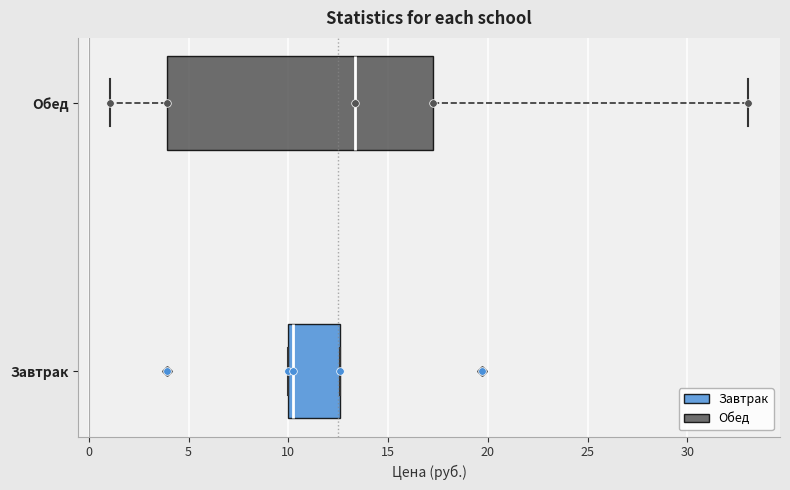

Which box is the widest, from its left edge to its right edge?

Обед